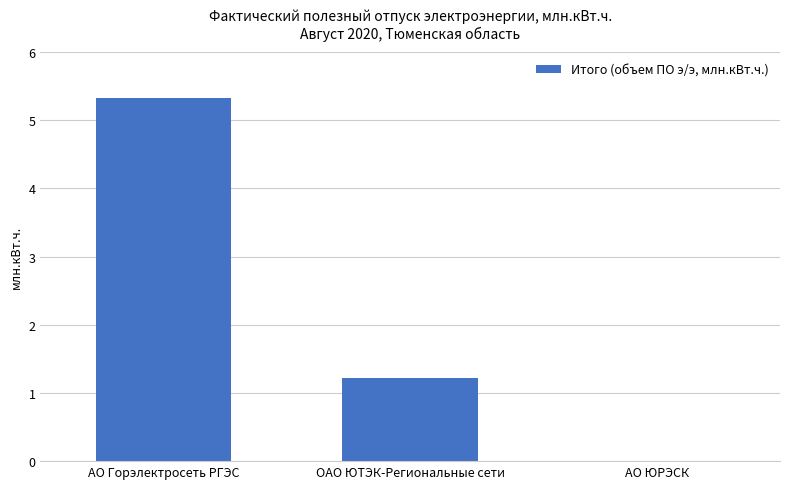

What is the change in value from АО Горэлектросеть РГЭС to АО ЮРЭСК?

-5.3